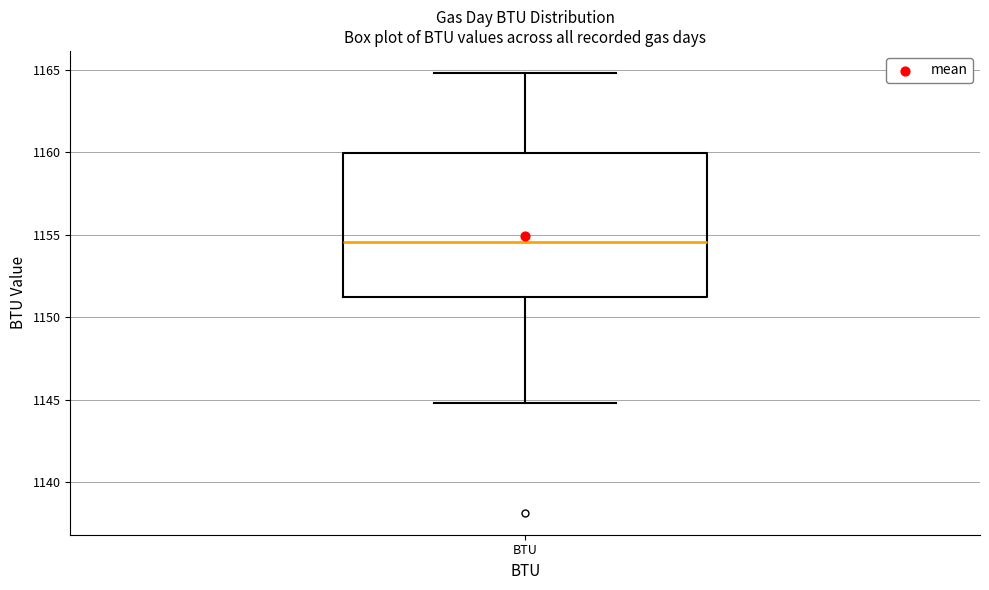

Transcribe this box plot: give where the median line is, the range the box spans, and where the two whiskers end, as read against the y-axis. The values are not printed on the chart, so give them approximately, as read against the axis.

median 1154.5, box 1151.0 to 1160.0, whiskers 1145.0 to 1165.0